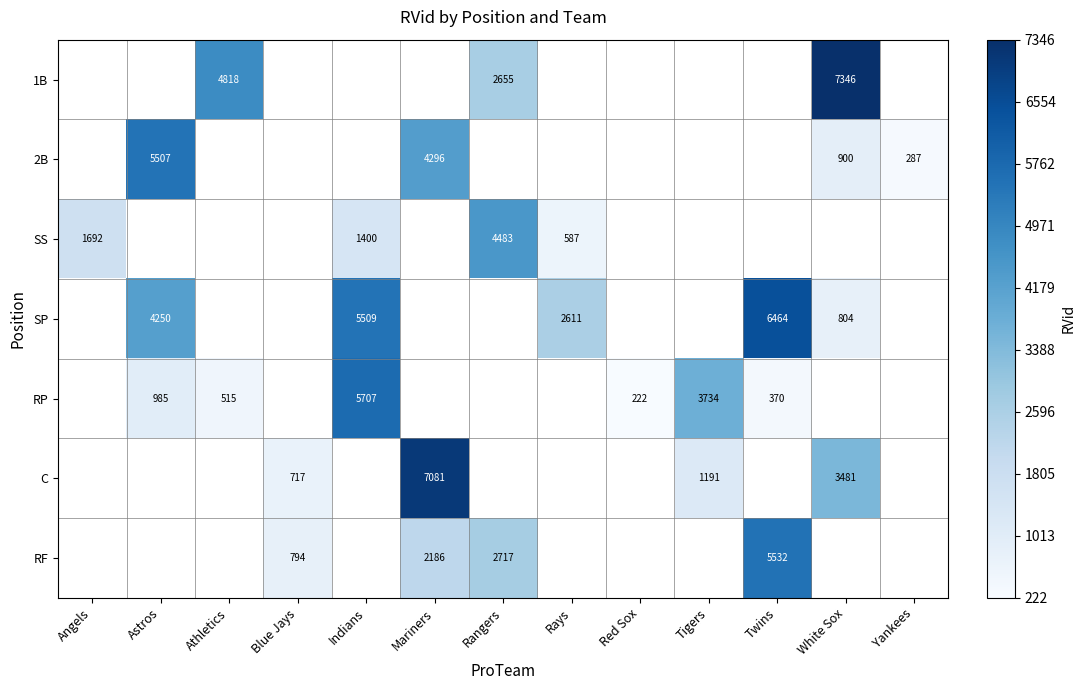

The RP series shows 95 at Twins. True or false?

False